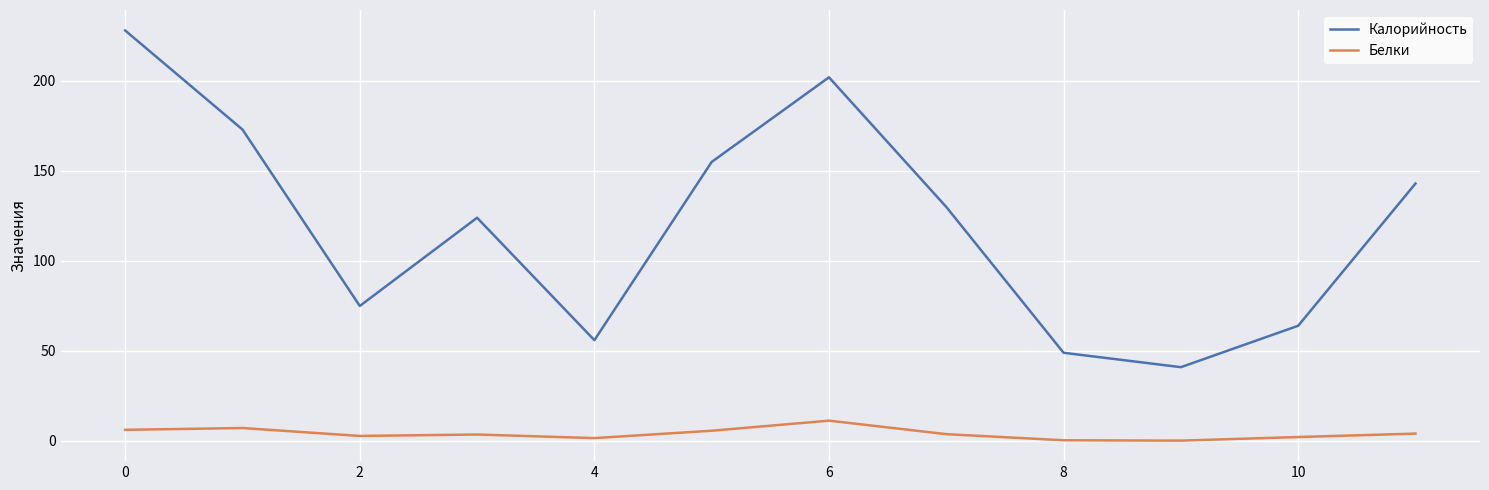

Which series has the largest range (max minus min)?

Калорийность